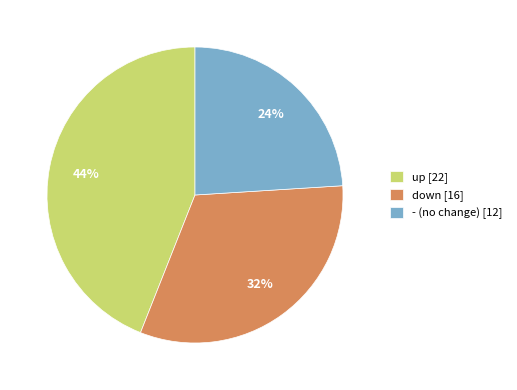

Do - and down together represent more than half of the pie?

Yes